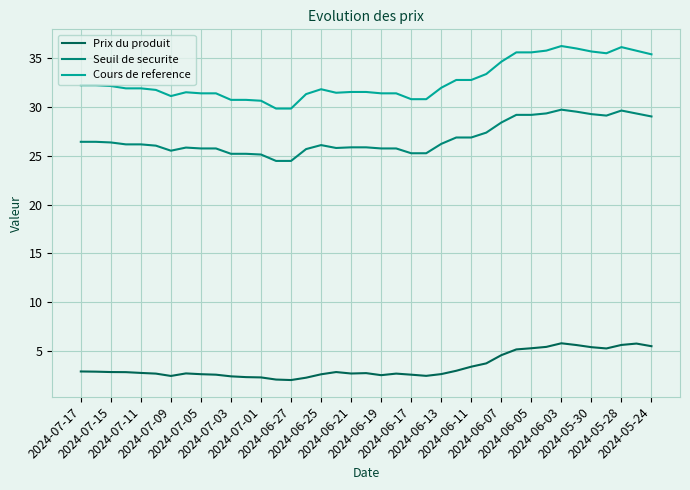

Which series has the widest spread of values?

Cours de reference